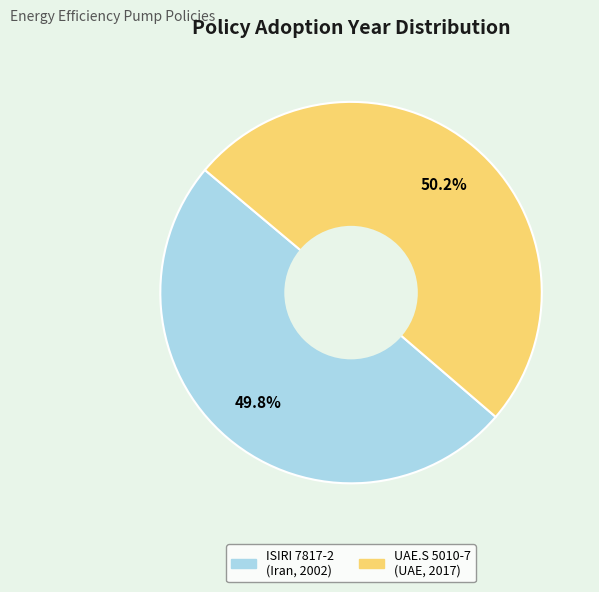

Does any single category account for the majority?

Yes